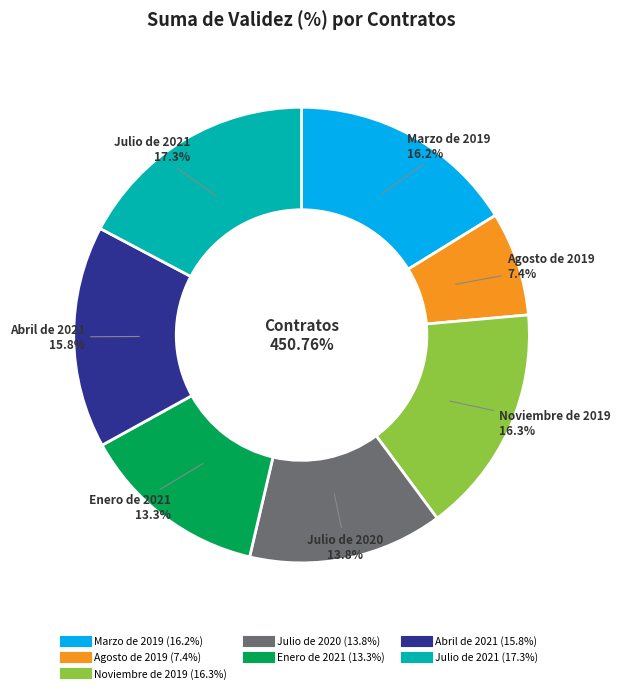

Is it true that Noviembre de 2019 is 31% of the pie?

False